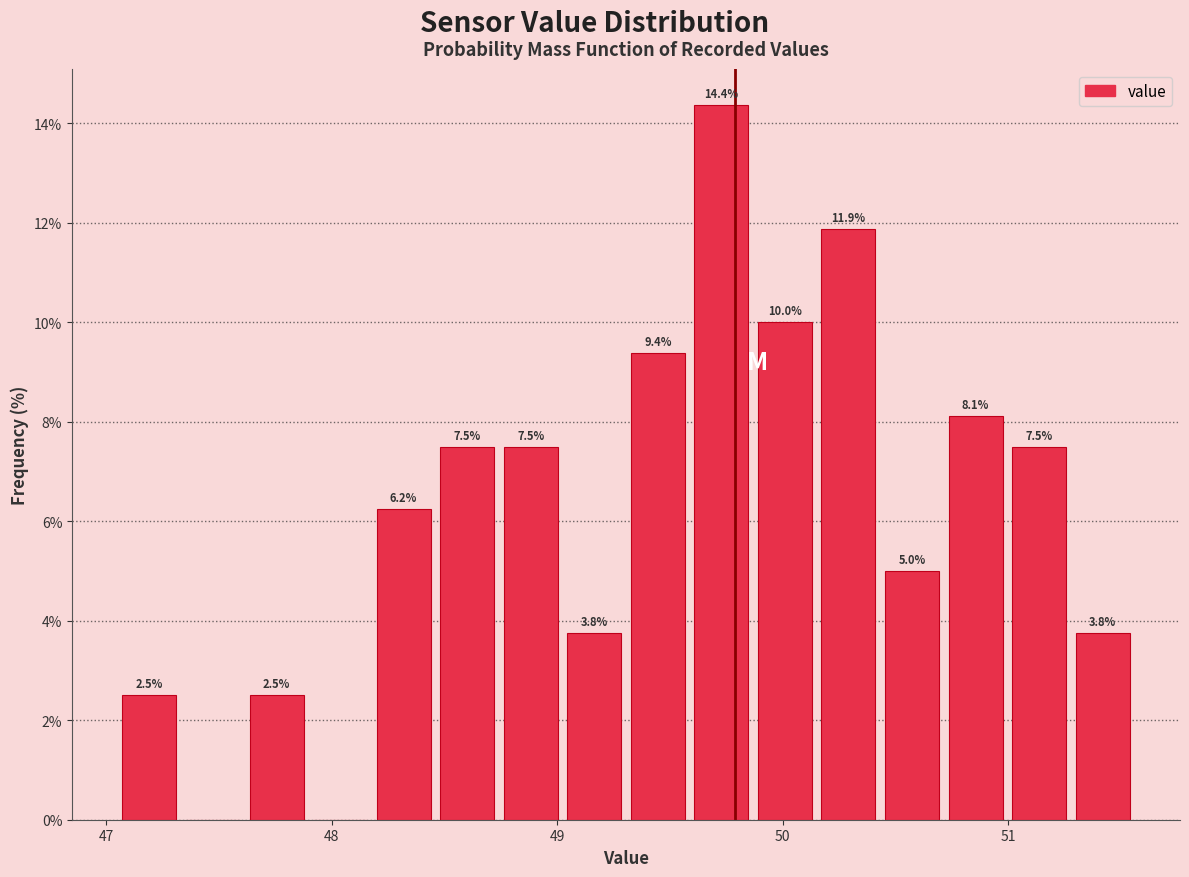

Around what value on the x-axis is the tallest bar? Give the approximate position of its centre, as read against the axis.

49.7